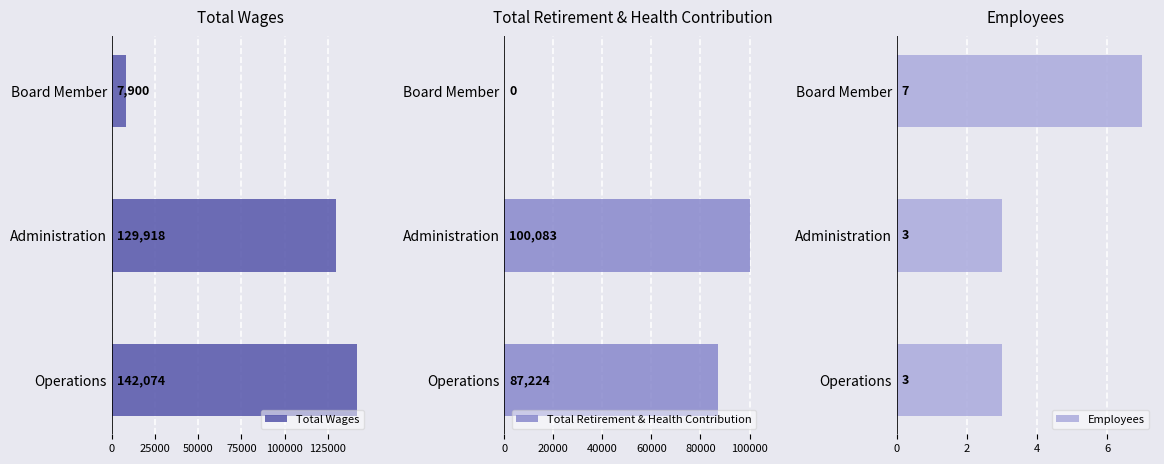

The Total Retirement & Health Contribution series shows 87224 at Operations. True or false?

True